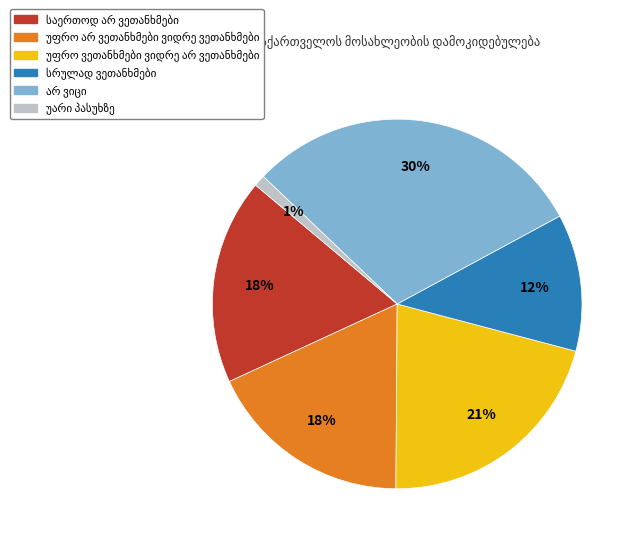

Is there a majority slice in this chart?

No